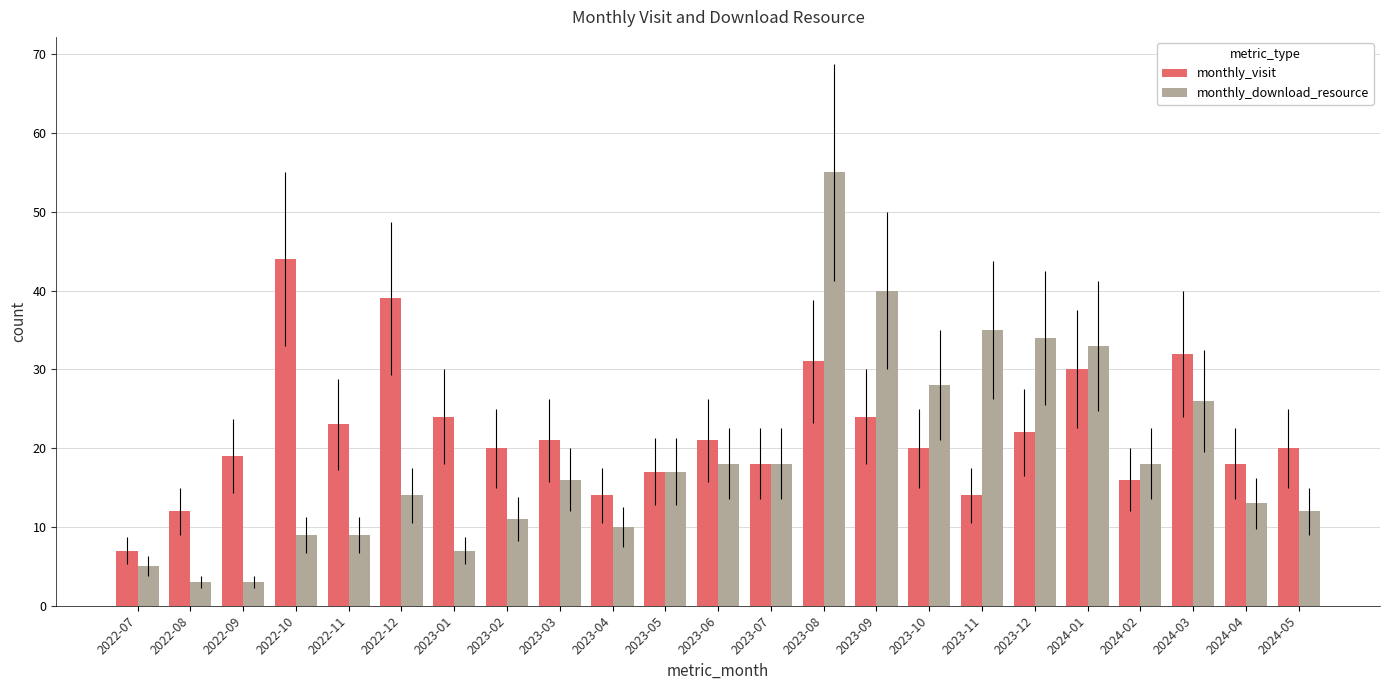

Which series changed the most between 2023-10 and 2023-12?

monthly_download_resource